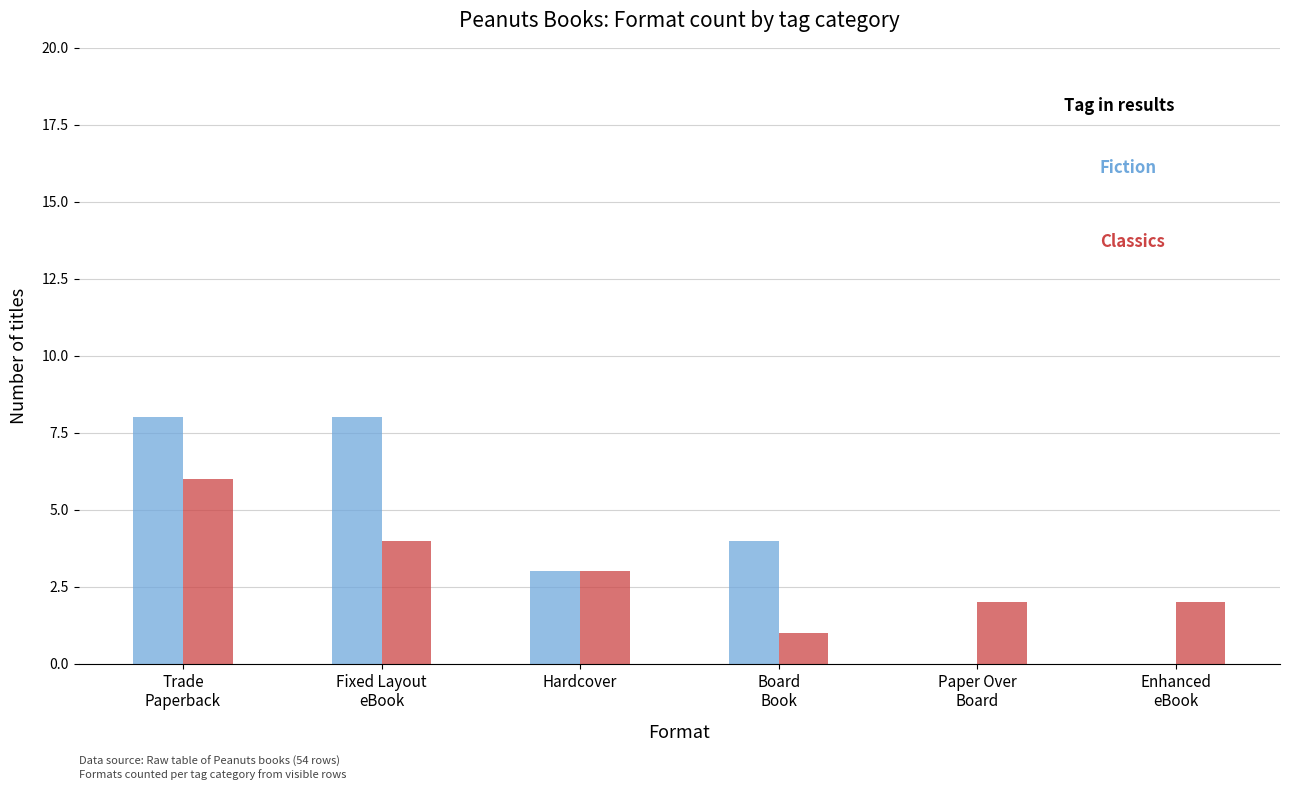

Reading right to left, transcribe all the data shown in this chart.

Fiction: Enhanced
eBook=0	Paper Over
Board=0	Board
Book=4	Hardcover=3	Fixed Layout
eBook=8	Trade
Paperback=8
Classics: Enhanced
eBook=2	Paper Over
Board=2	Board
Book=1	Hardcover=3	Fixed Layout
eBook=4	Trade
Paperback=6